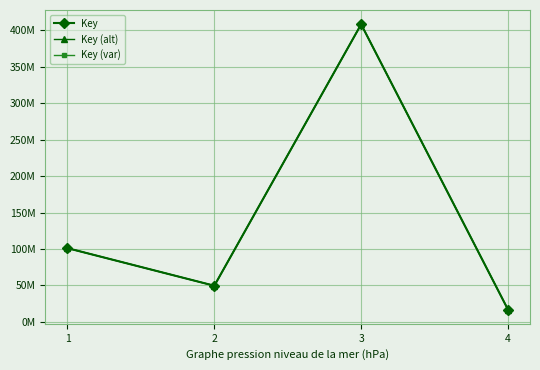

At which category does Key reach its first local peak?

3